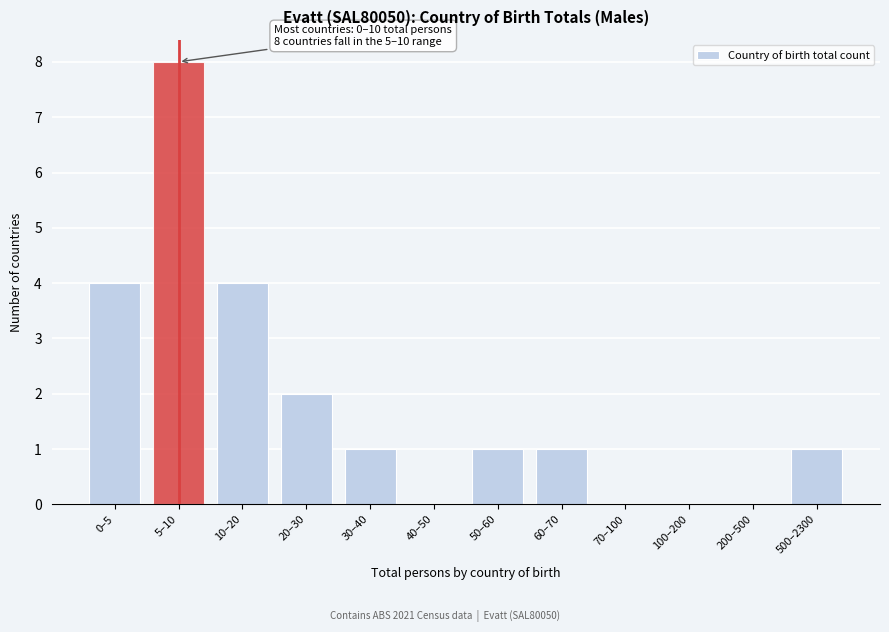

Reading right to left, what are all the values shown in this chart?

500–2300=1	200–500=0	100–200=0	70–100=0	60–70=1	50–60=1	40–50=0	30–40=1	20–30=2	10–20=4	5–10=8	0–5=4